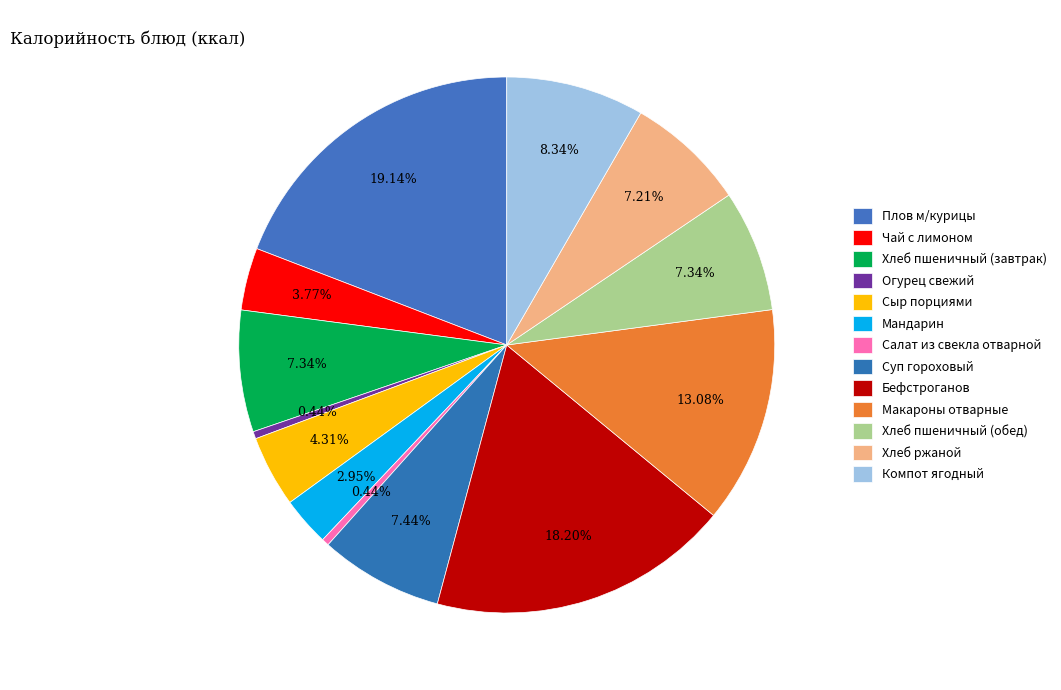

Between Чай с лимоном and Плов м/курицы, which is larger?

Плов м/курицы